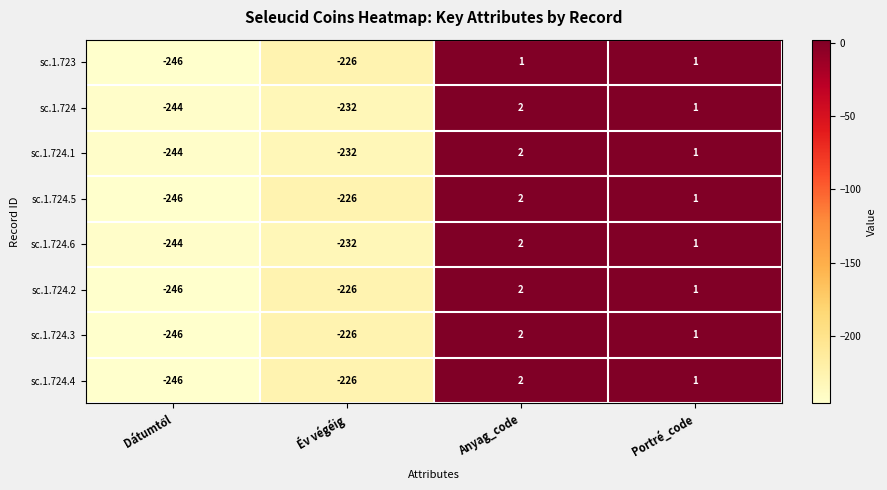

Is the value of sc.1.724.2 at Portré_code greater than the value of sc.1.724 at Anyag_code?

No